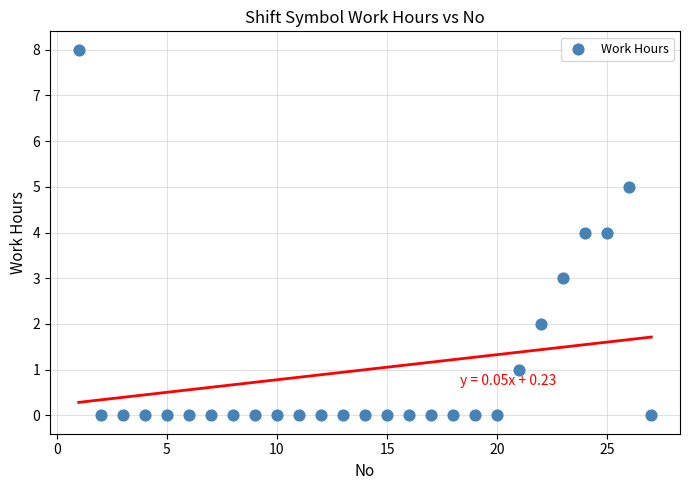

What is the range of X values (max minus min)?

26